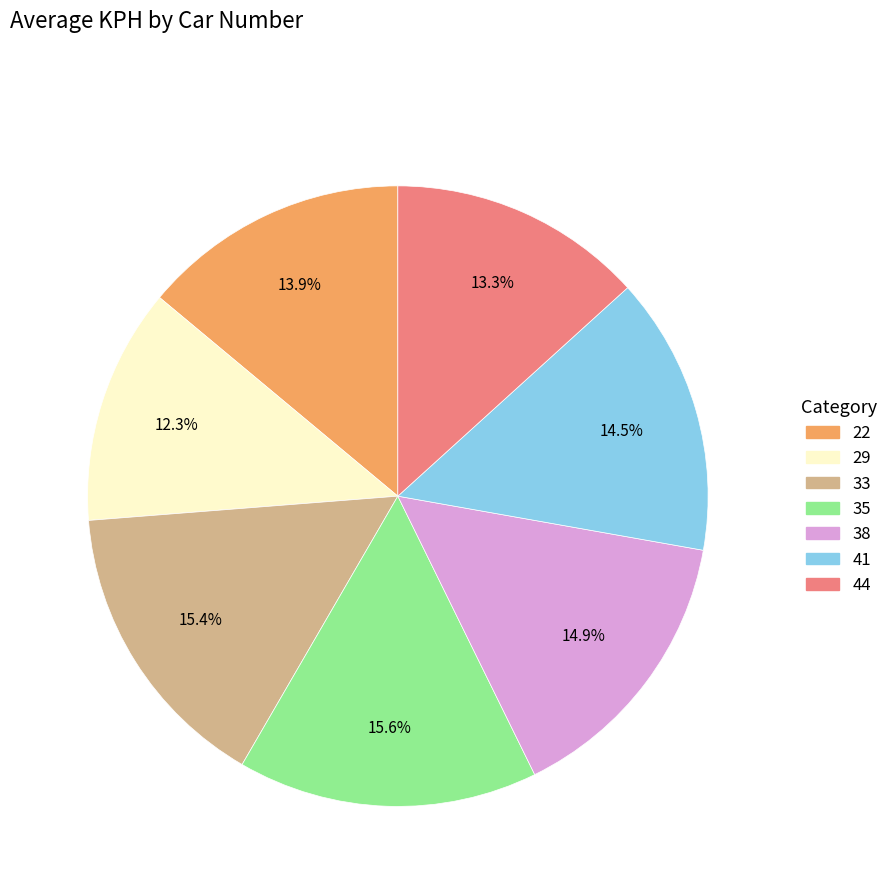

Which has a higher value, 33 or 41?

33